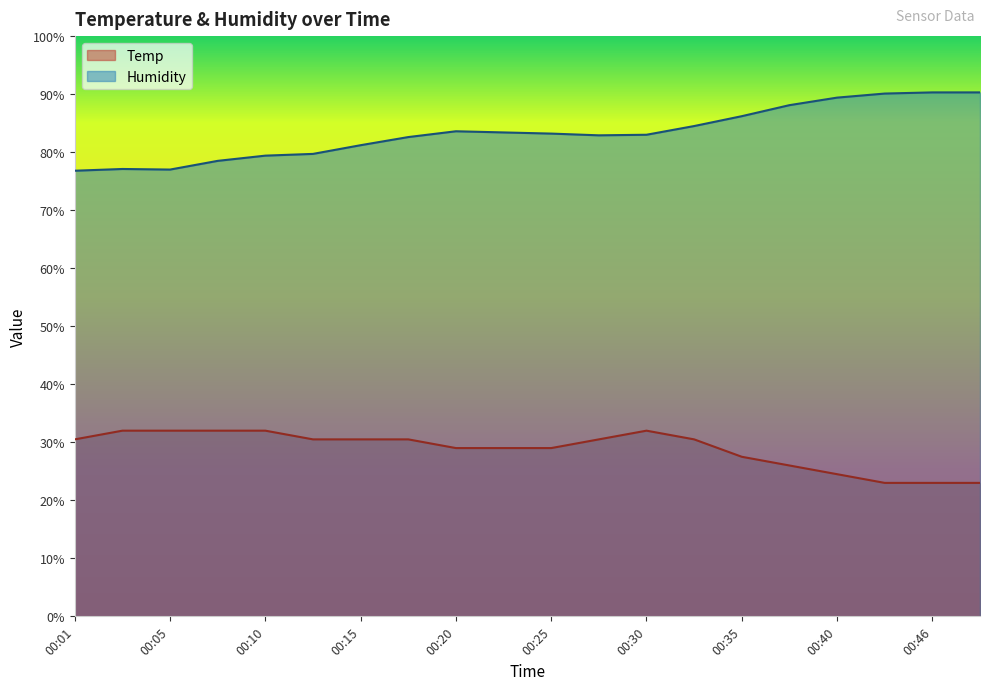

What is the sum of the Humidity values at 00:03 and 00:28?

160.0